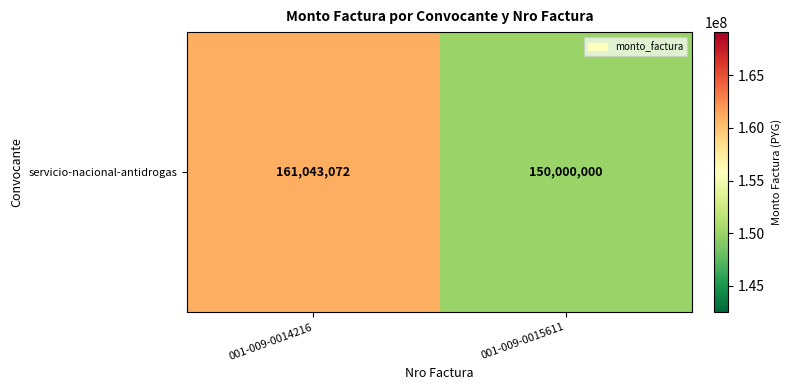

What is the difference between the values at 001-009-0014216 and 001-009-0015611?

11043072